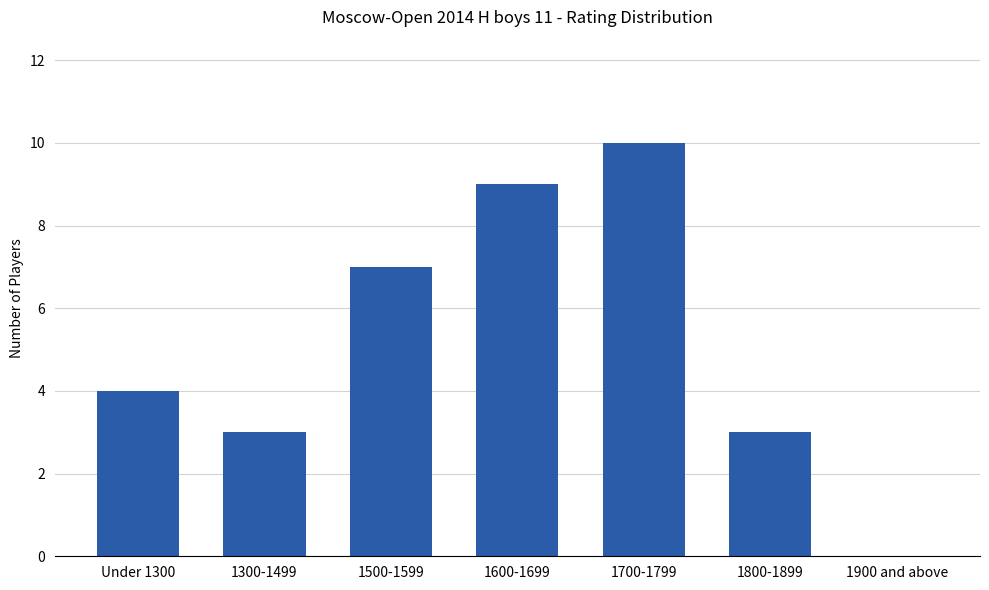

What is the change in value from 1700-1799 to 1900 and above?

-10